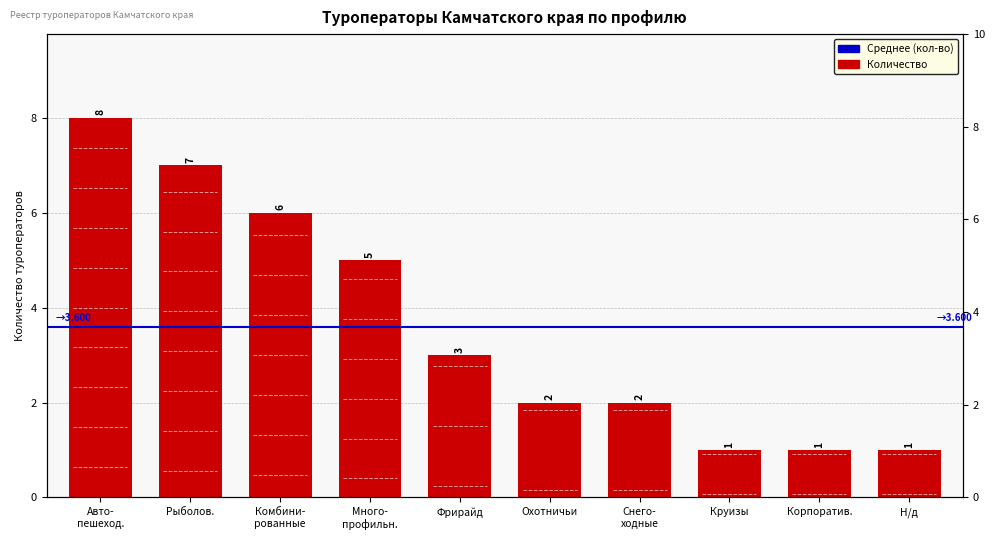

List the labels in order of value, largest first.

Авто-
пешеход., Рыболов., Комбини-
рованные, Много-
профильн., Фрирайд, Охотничьи, Снего-
ходные, Круизы, Корпоратив., Н/д